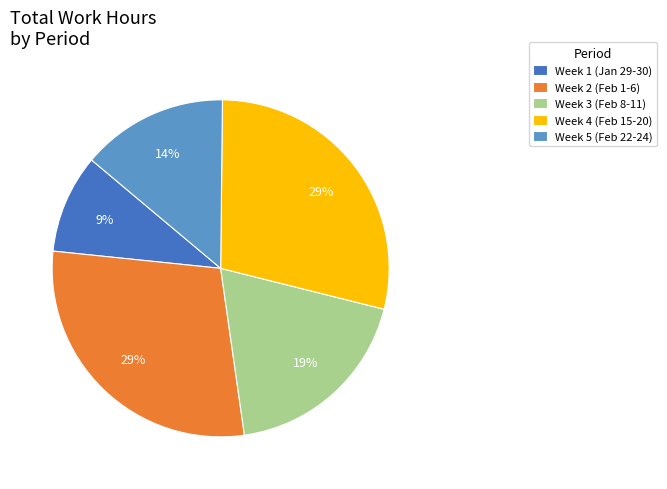

What percentage is the Week 3 (Feb 8-11) slice, to the nearest percent?

19%